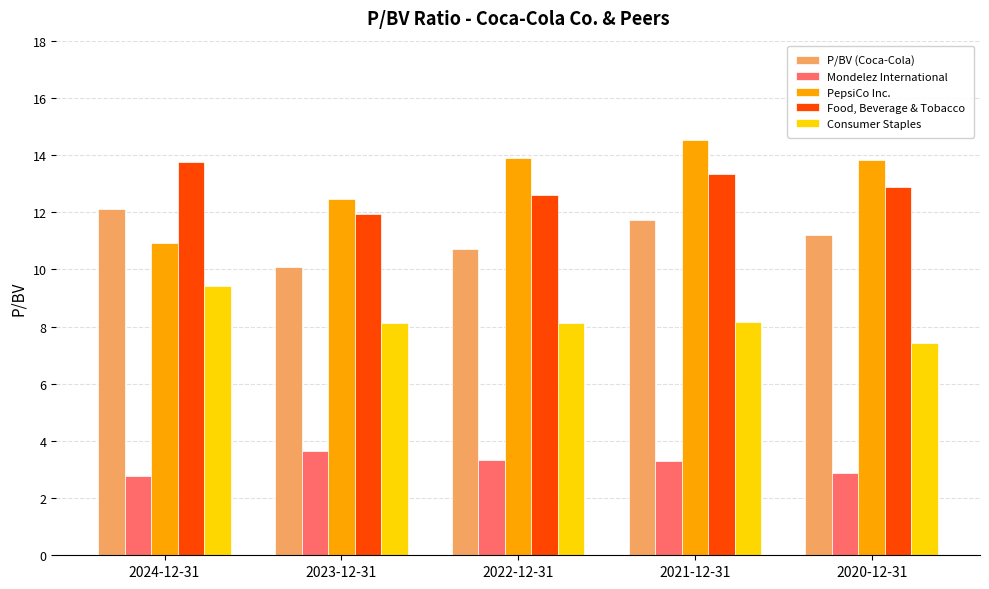

Are the bars horizontal?

No